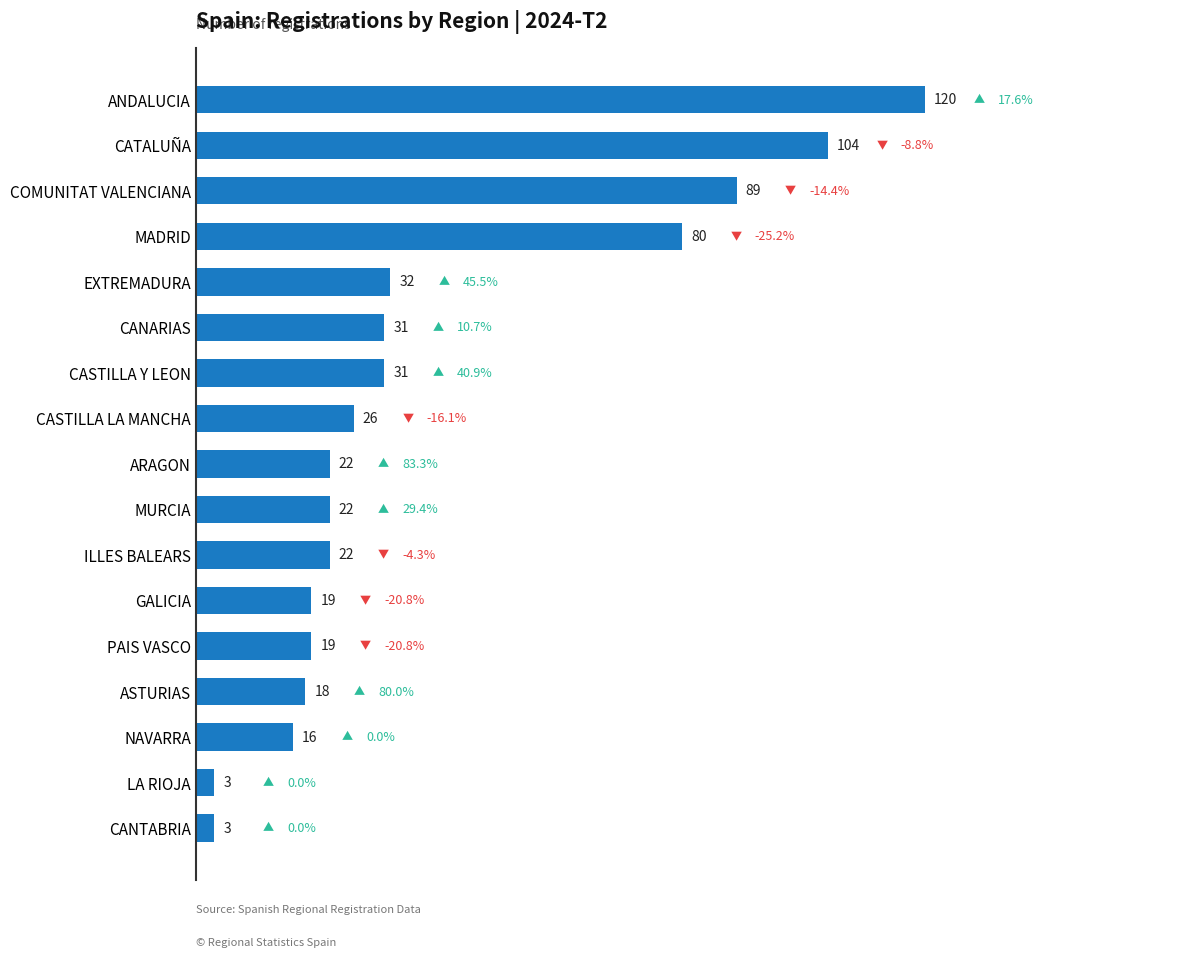

What is the maximum value shown in the chart?

120